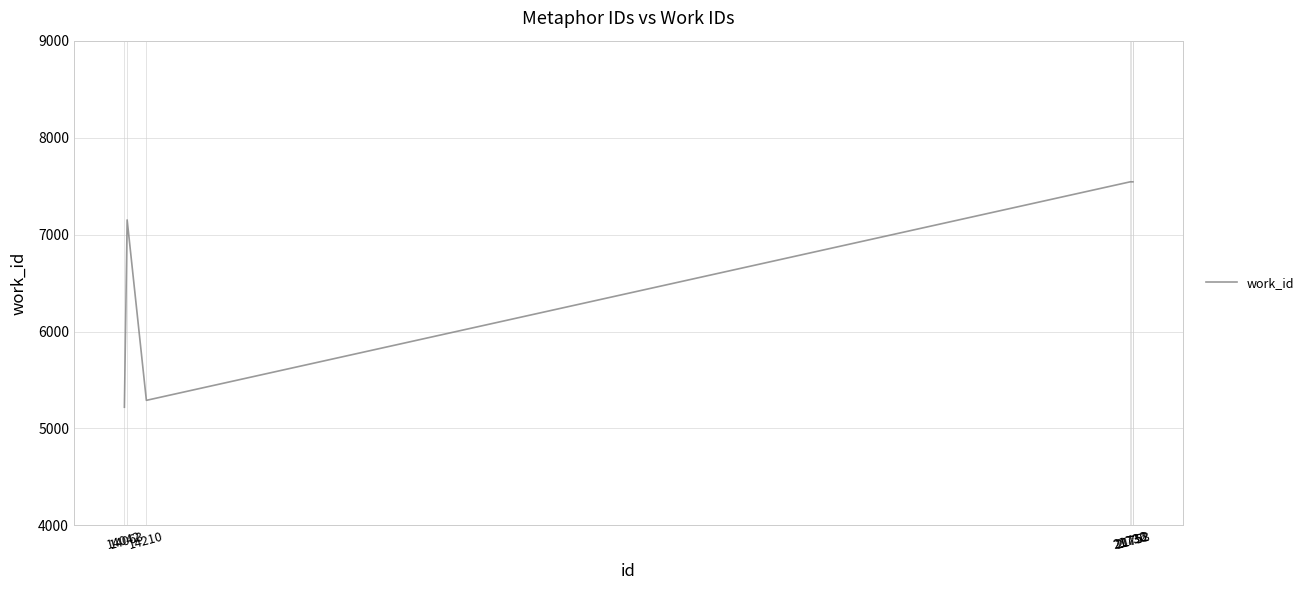

What is the average value?

6834